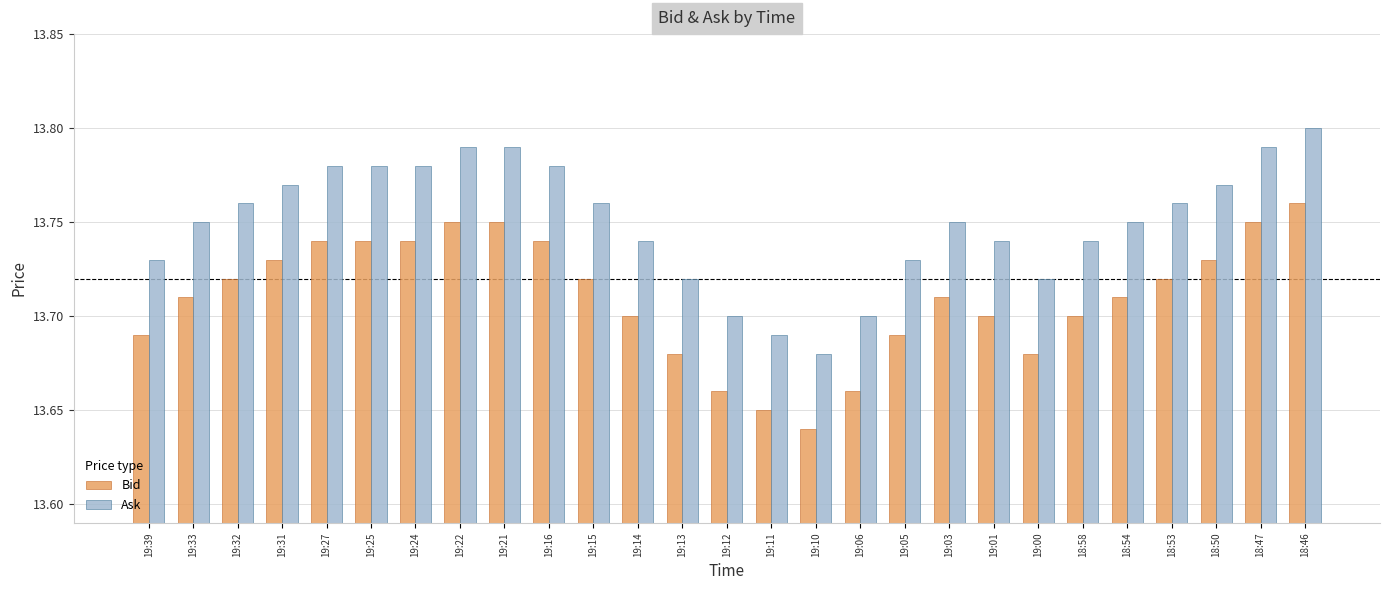

Which series has the largest total across all categories?

Ask